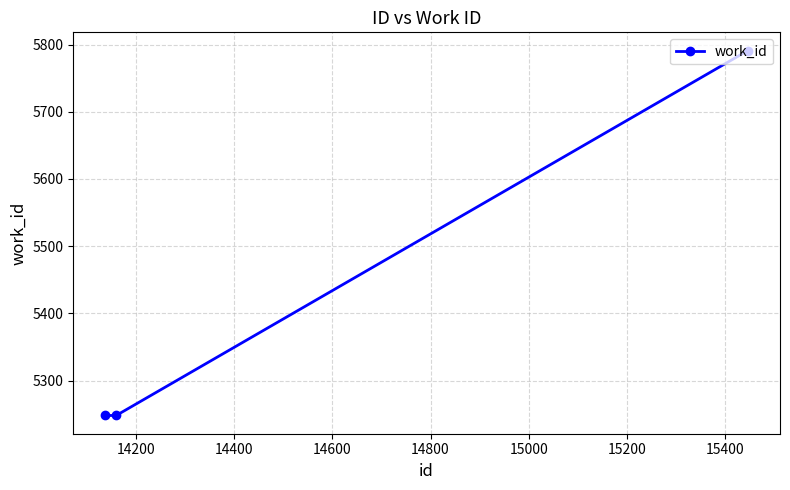

What is the difference between the maximum and minimum values?

543